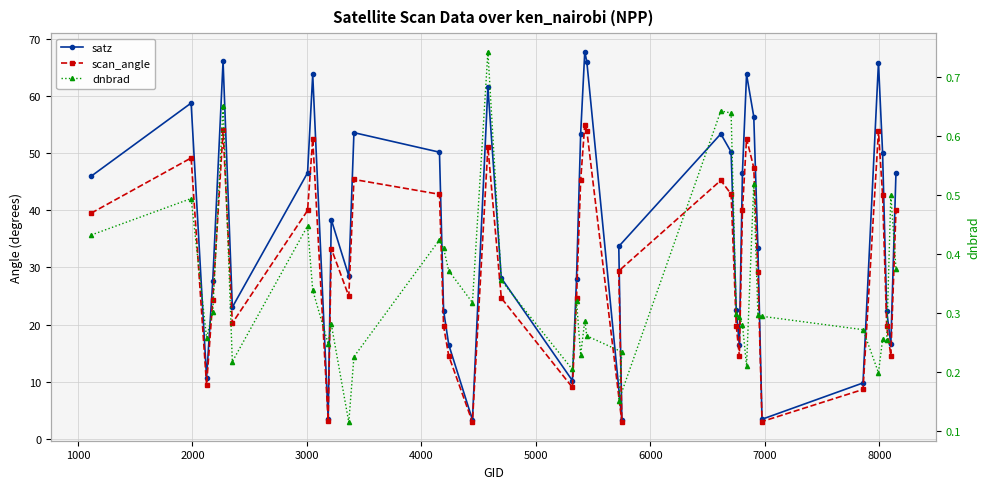

What is the minimum value shown in the chart?

0.1